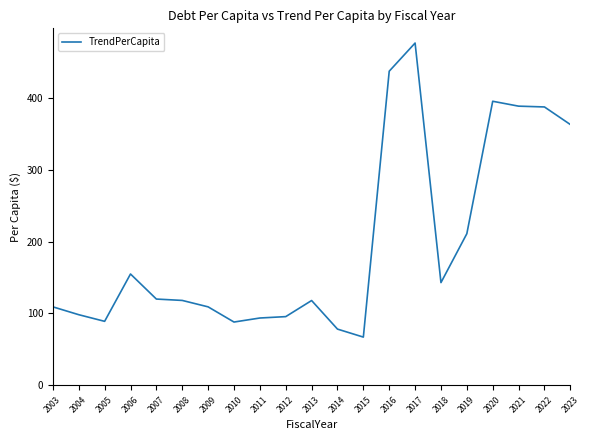

Where is the data nearest to the value 271?

2019